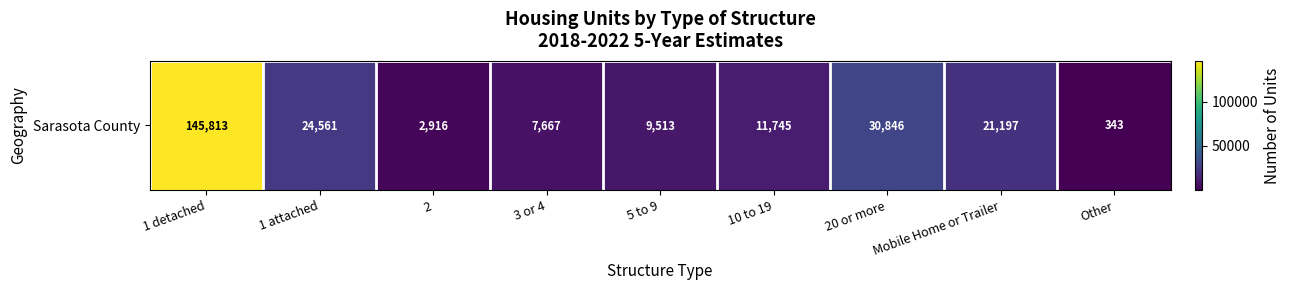

Rank the categories by value from lowest to highest.

Other, 2, 3 or 4, 5 to 9, 10 to 19, Mobile Home or Trailer, 1 attached, 20 or more, 1 detached